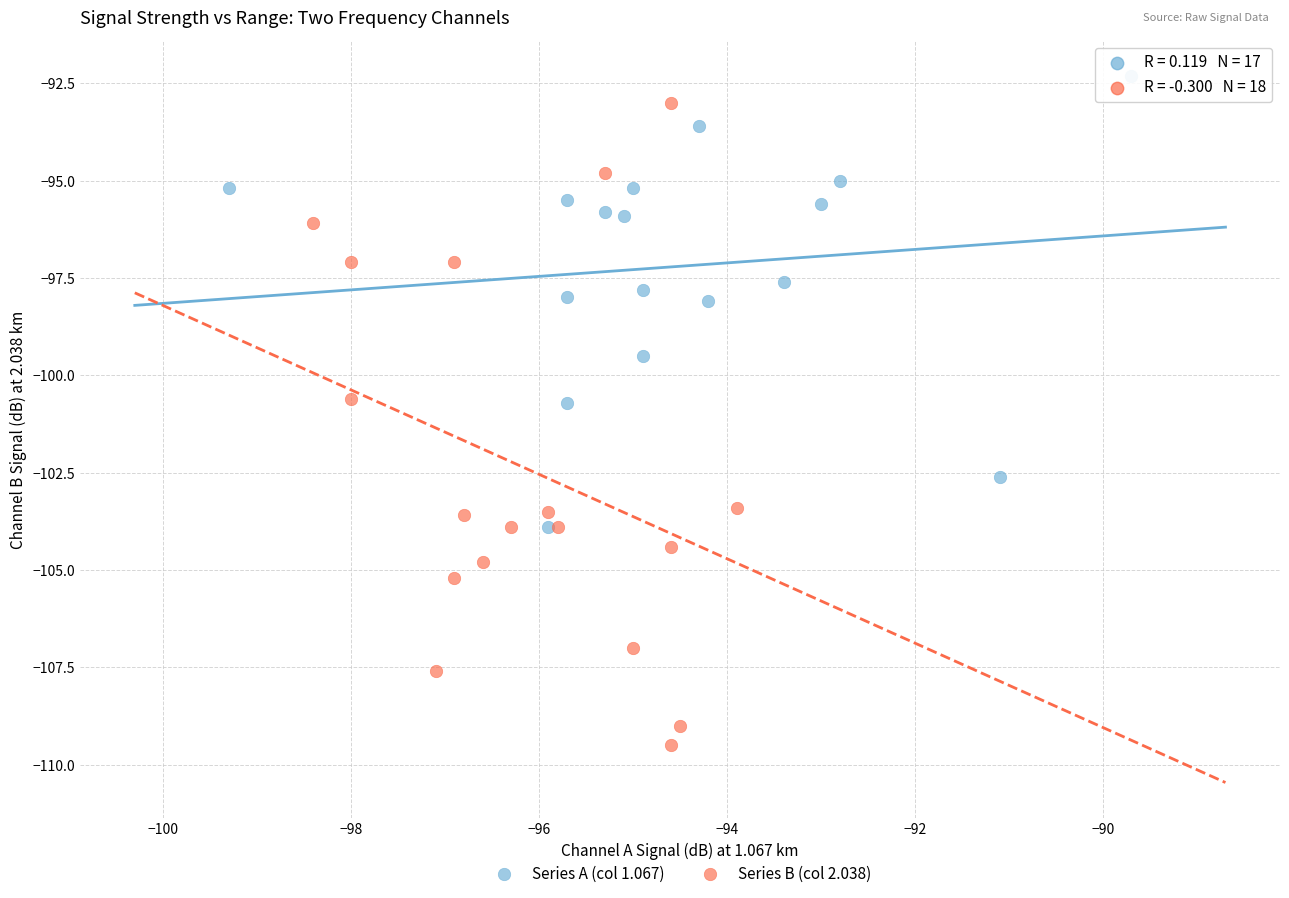

Which series contains the lowest Y value?

Series B (col 2.038)